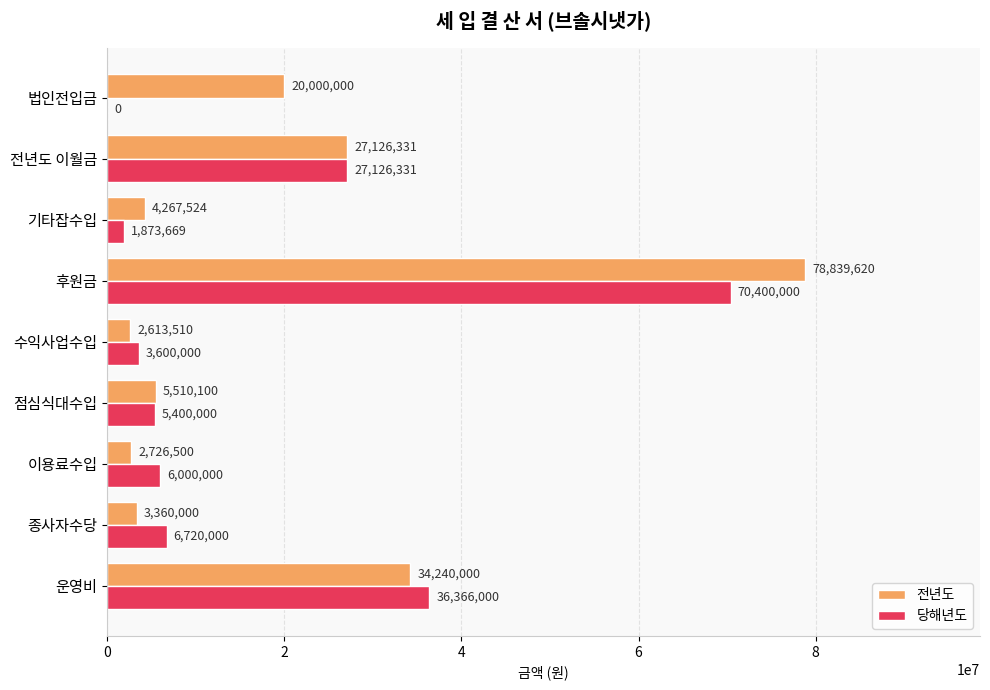

What is the approximate value of 전년도 at 운영비?

34240000